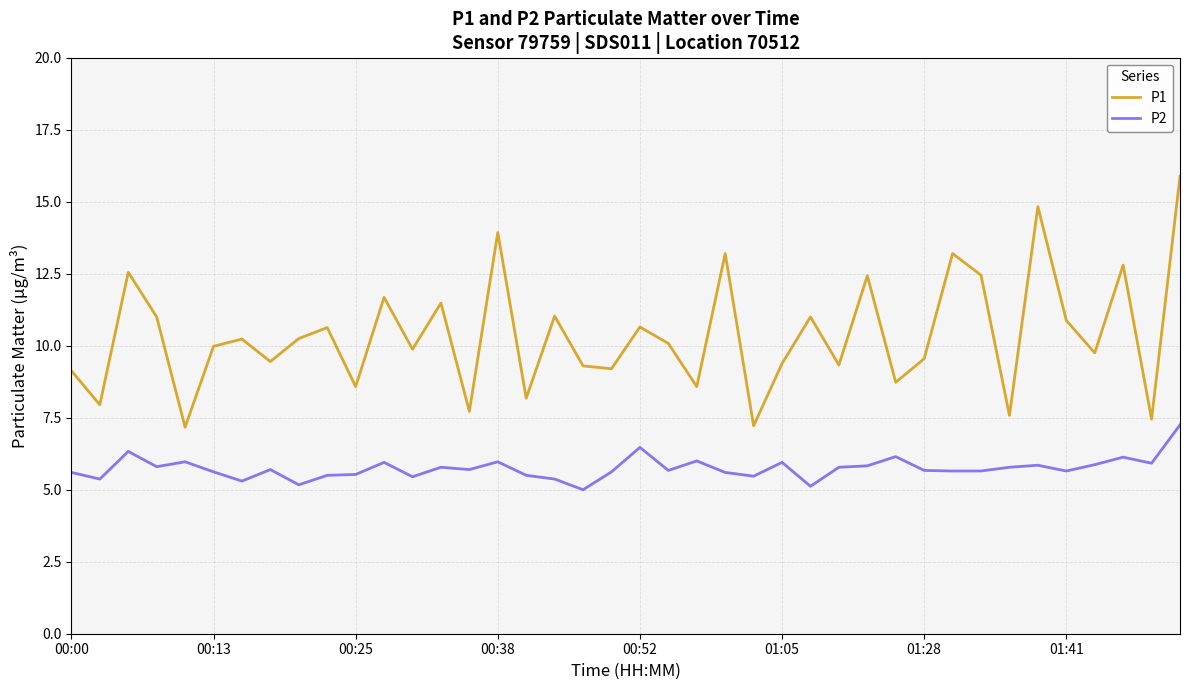

Which series has the widest spread of values?

P1